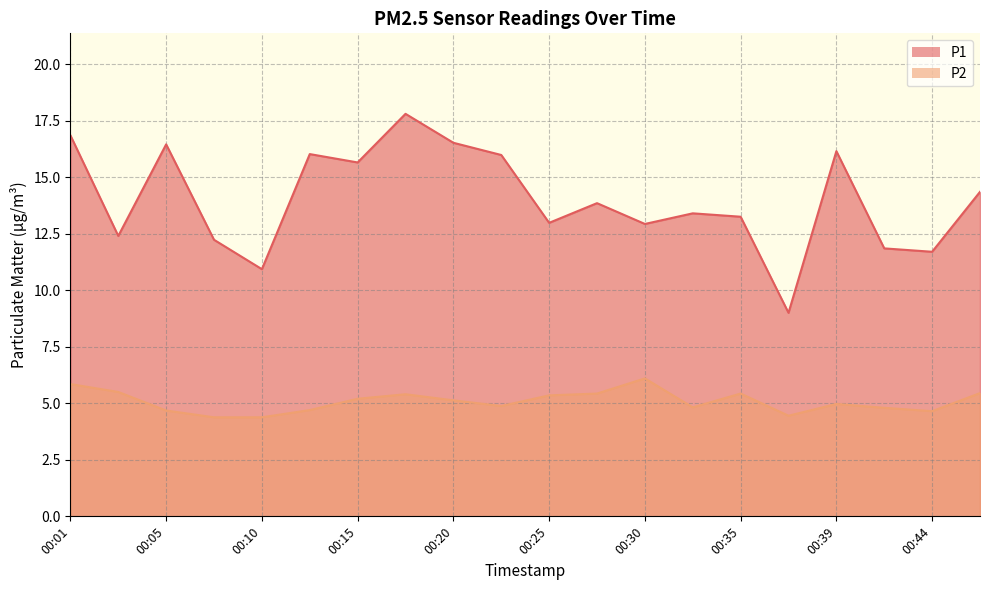

Which series has the largest total across all categories?

P1